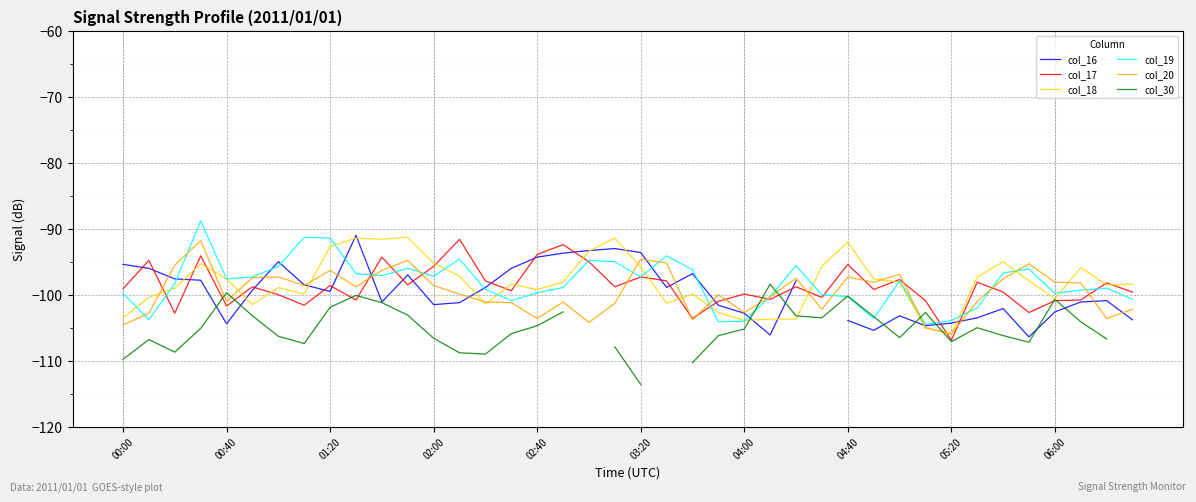

Which has a higher value, 11 or 18?

18